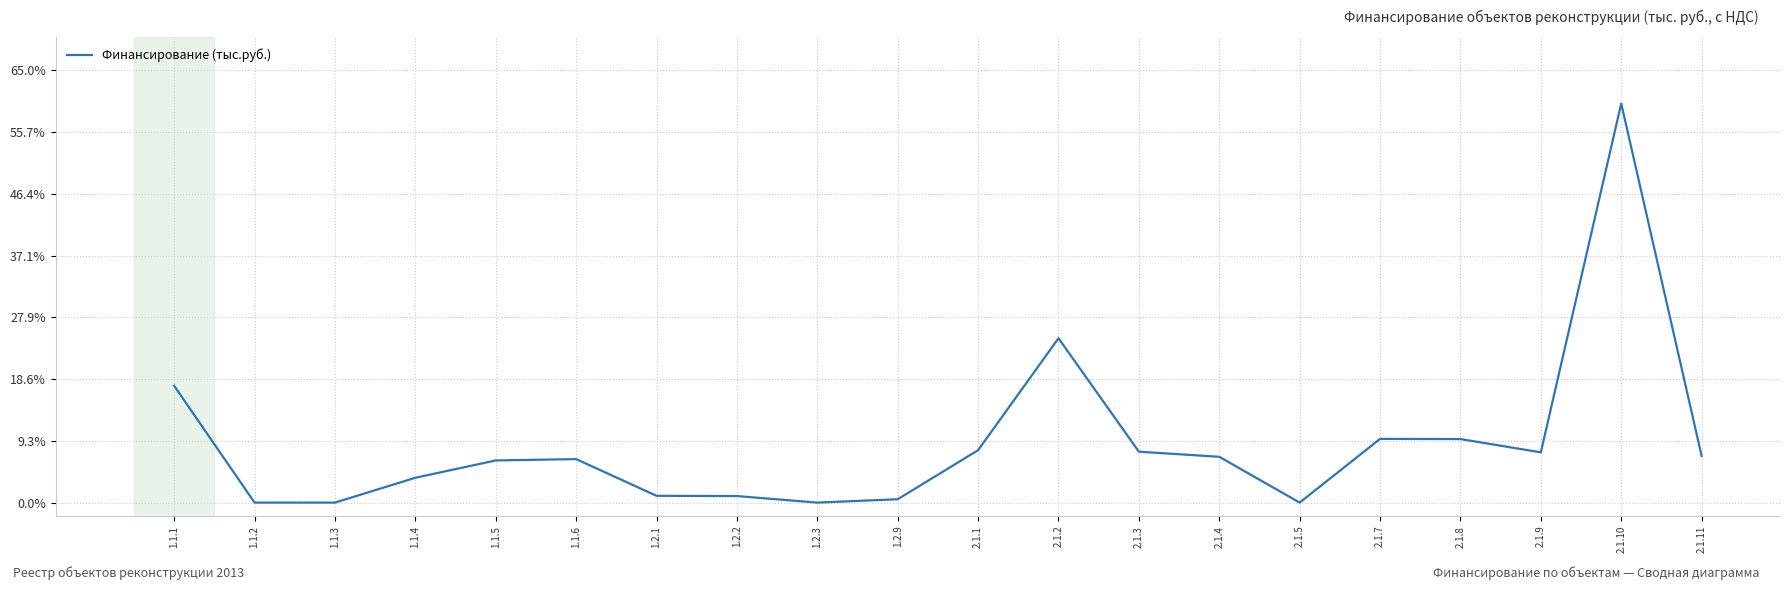

What is the approximate value at 2.1.4?

6.9